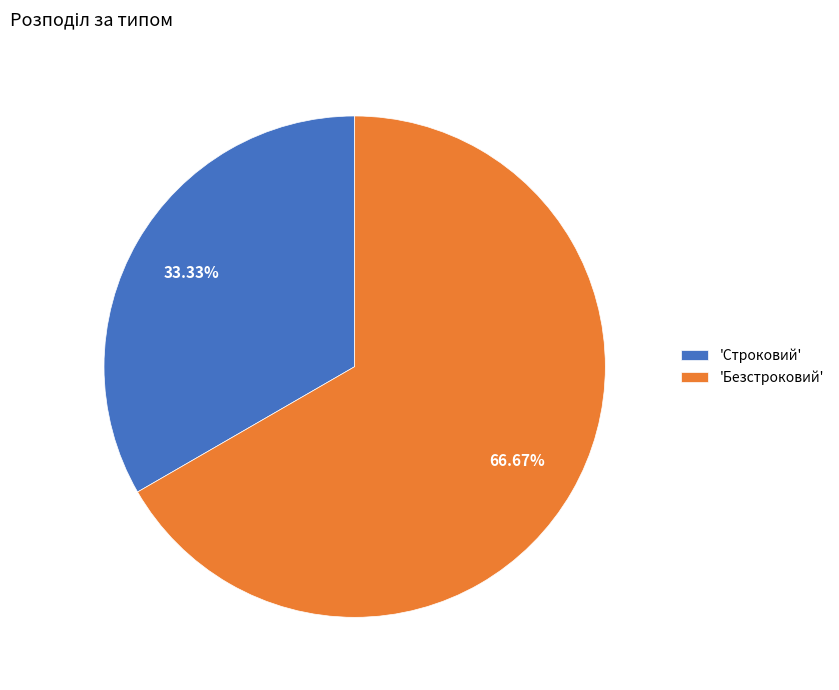

Rank the categories by value from highest to lowest.

'Безстроковий', 'Строковий'